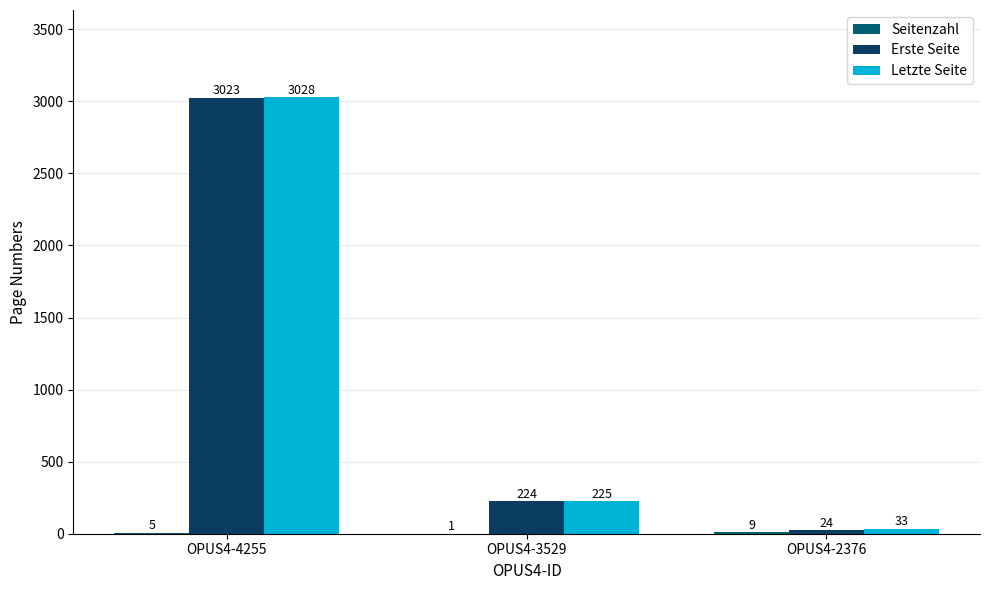

What is the difference between the maximum and second lowest values in the Erste Seite series?

2799